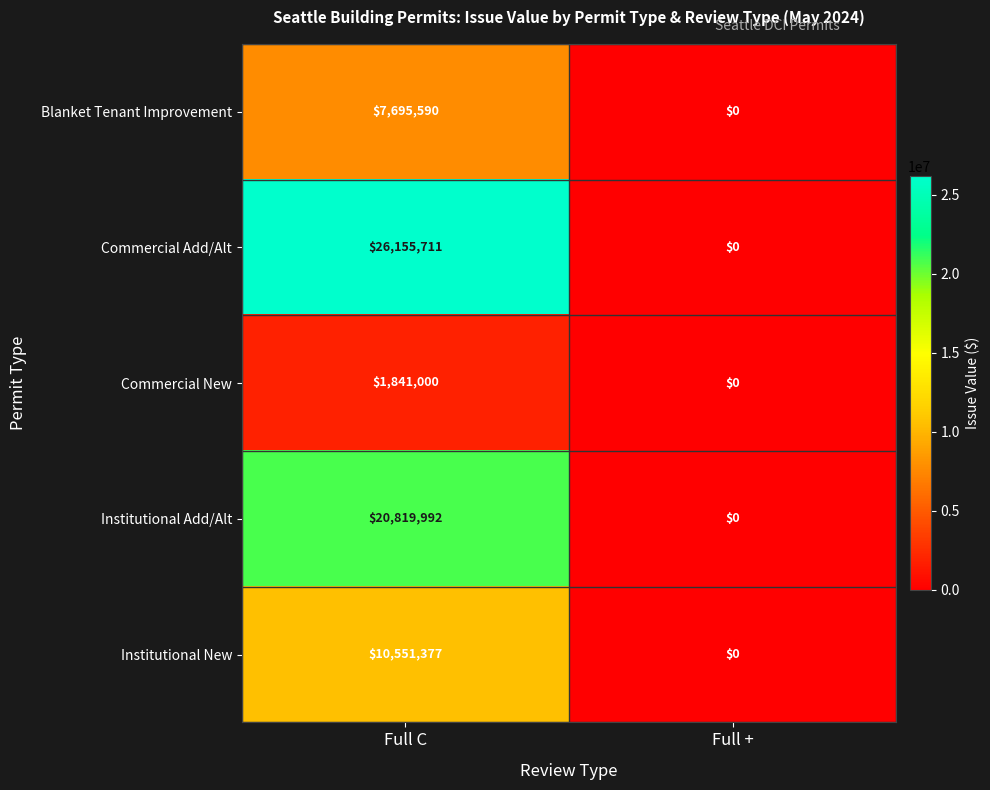

What is the difference between the Blanket Tenant Improvement values at Full C and Full +?

7695590